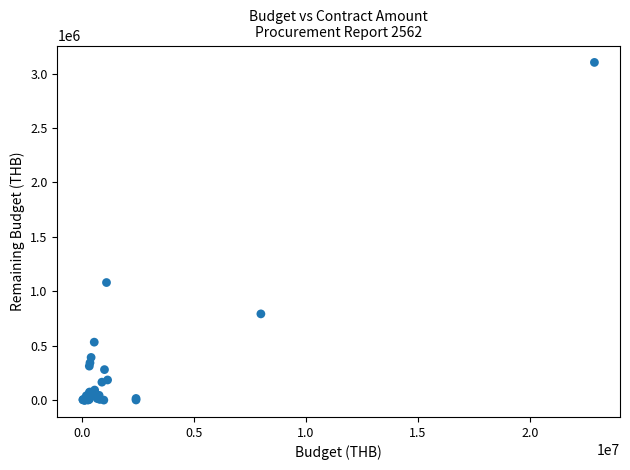

What Y value in the scatter plot is closest to 1551204?

1080000